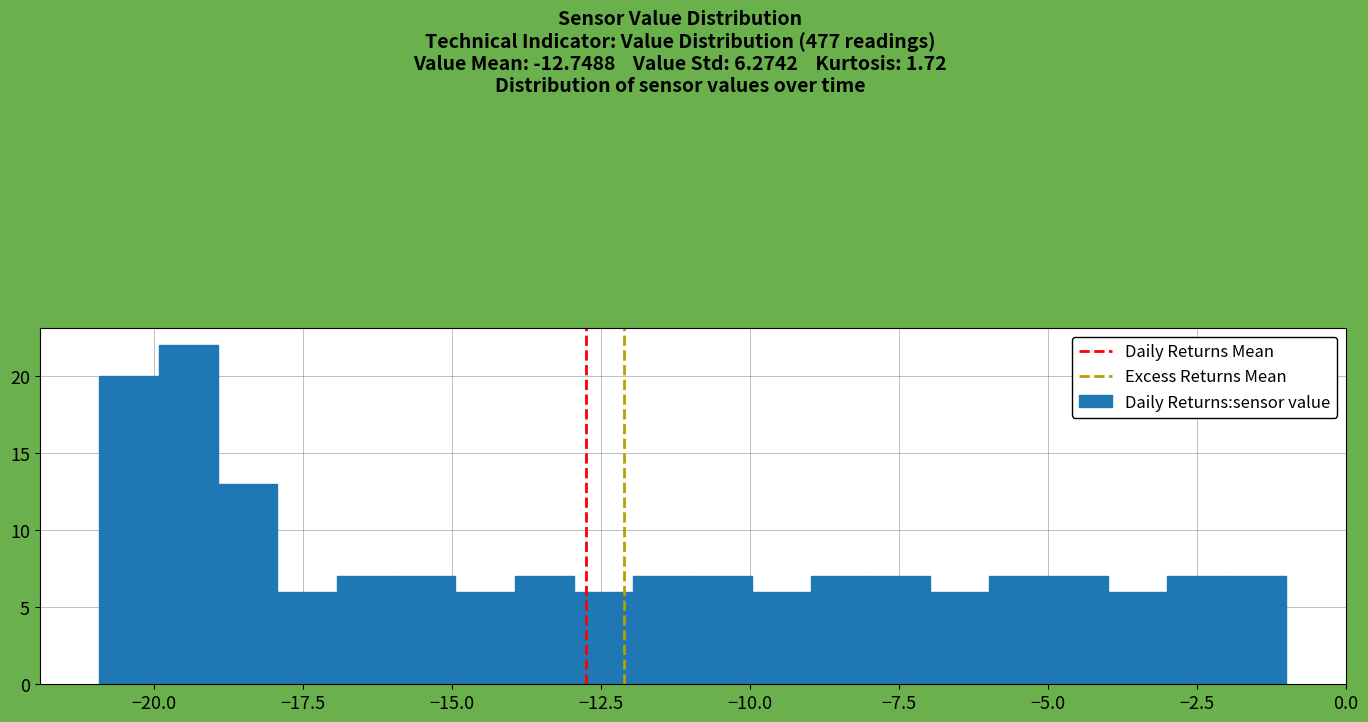

Read against the x-axis, roughly where is the centre of the tallest bar?

-19.5